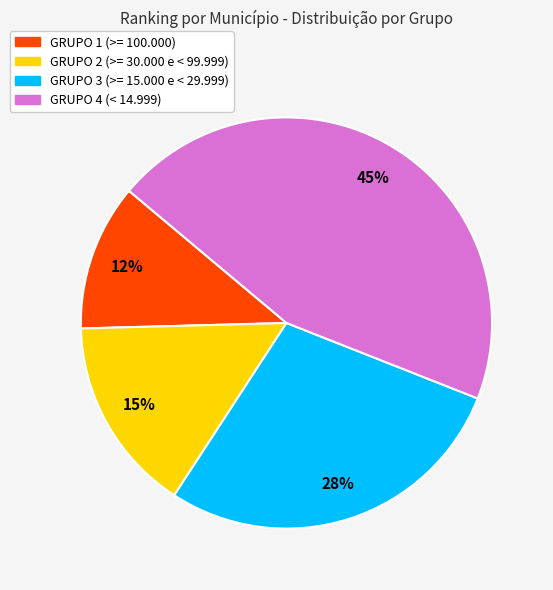

To the nearest percent, what percentage of the pie is GRUPO 1?

12%